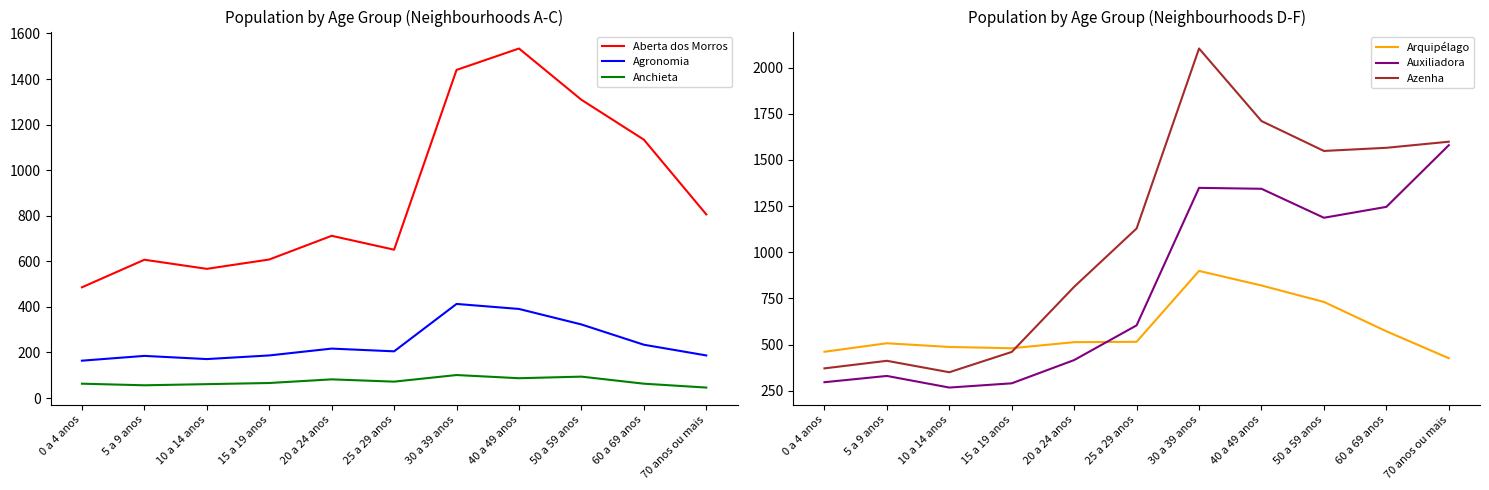

Which category has the lowest value across all series?

70 anos ou mais